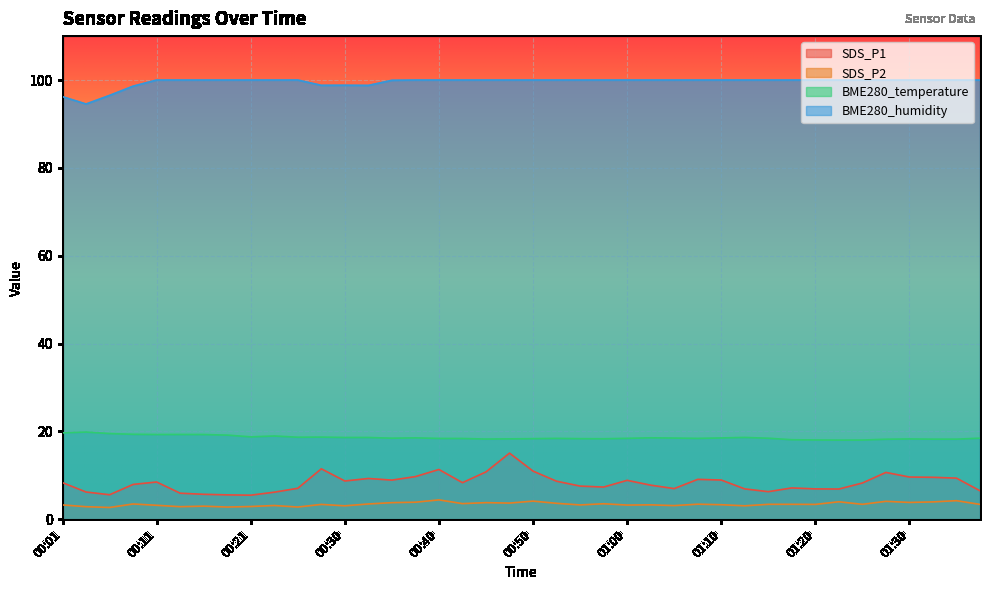

What is the label of the 10th point from the right?

01:15